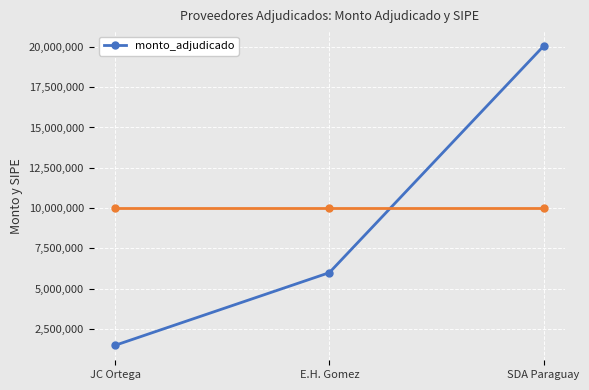

Which has a higher value, JC Ortega or E.H. Gomez?

E.H. Gomez